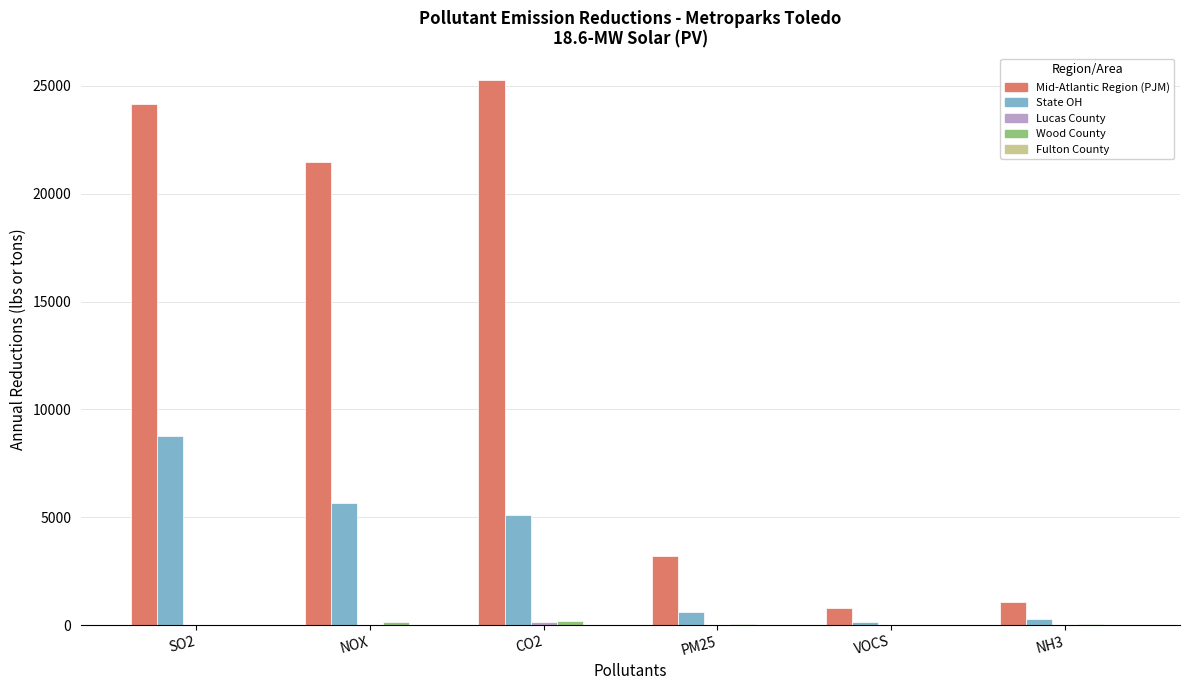

Which category has the highest value in the State OH series?

SO2